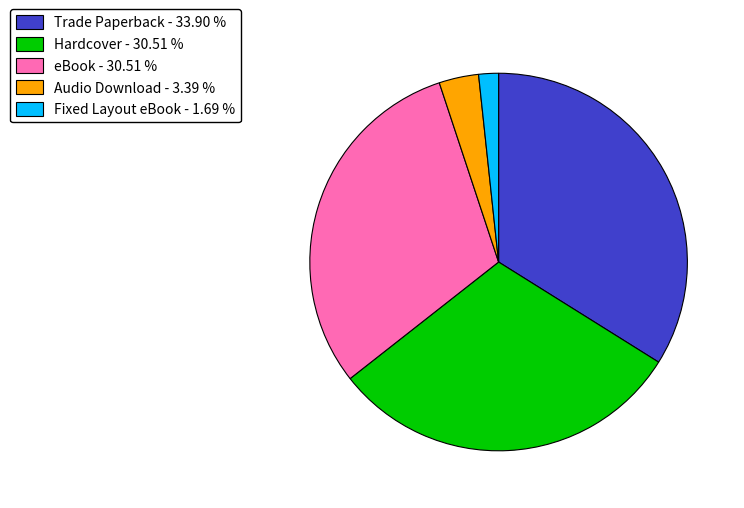

Combined, do Fixed Layout eBook and Hardcover account for over 50%?

No